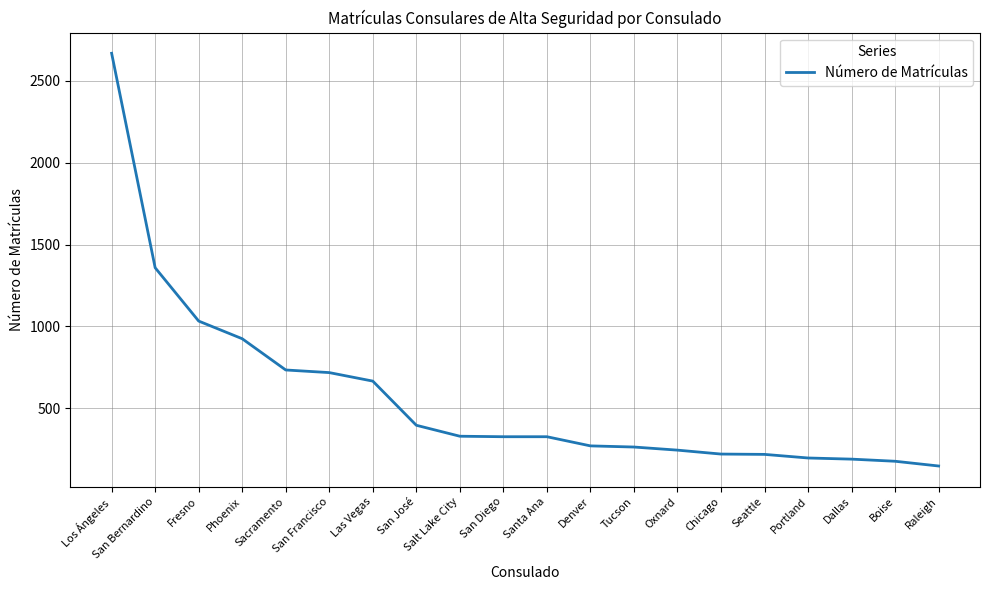

Read the value at Seattle, to the nearest 50.

200